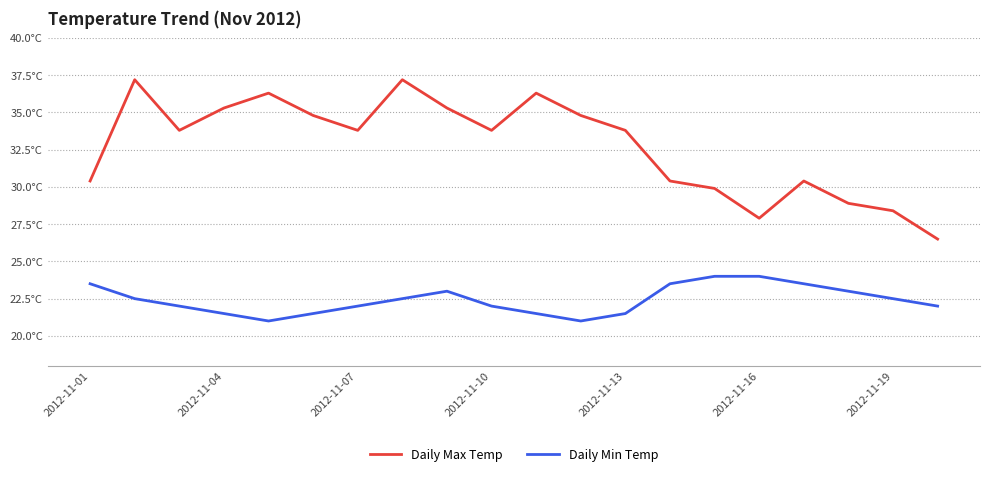

What is the difference between the maximum and minimum values in the Daily Max Temp series?

10.7